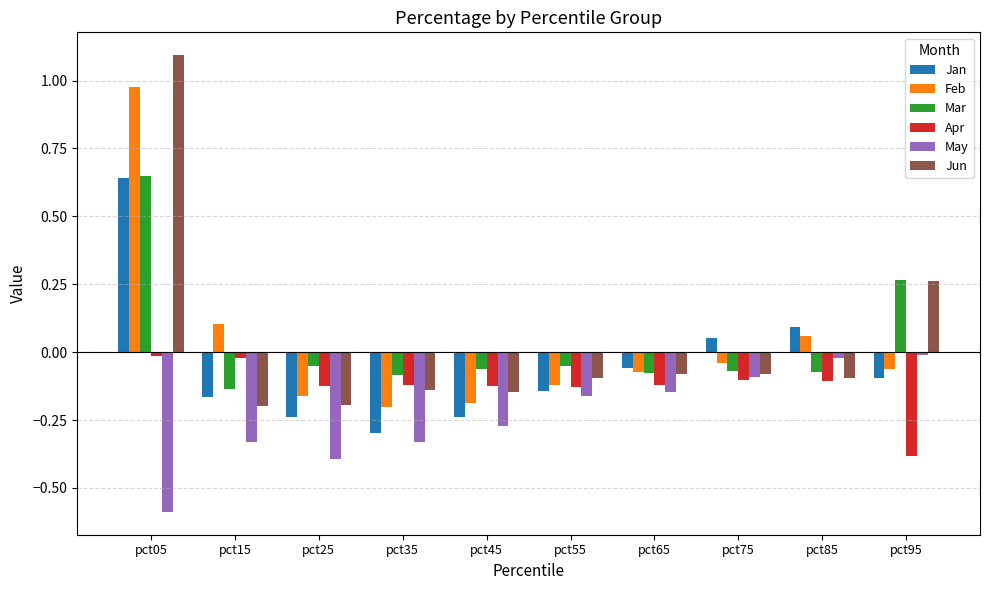

At which category is the sum across all series the highest?

pct05